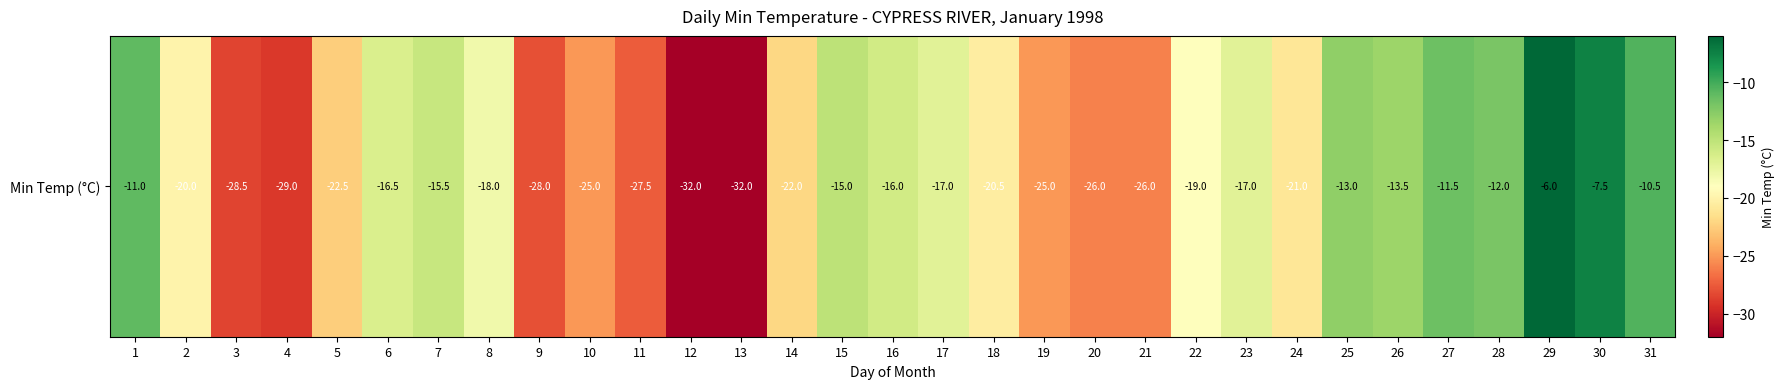

Rank the categories by value from lowest to highest.

12, 13, 4, 3, 9, 11, 20, 21, 10, 19, 5, 14, 24, 18, 2, 22, 8, 17, 23, 6, 16, 7, 15, 26, 25, 28, 27, 1, 31, 30, 29